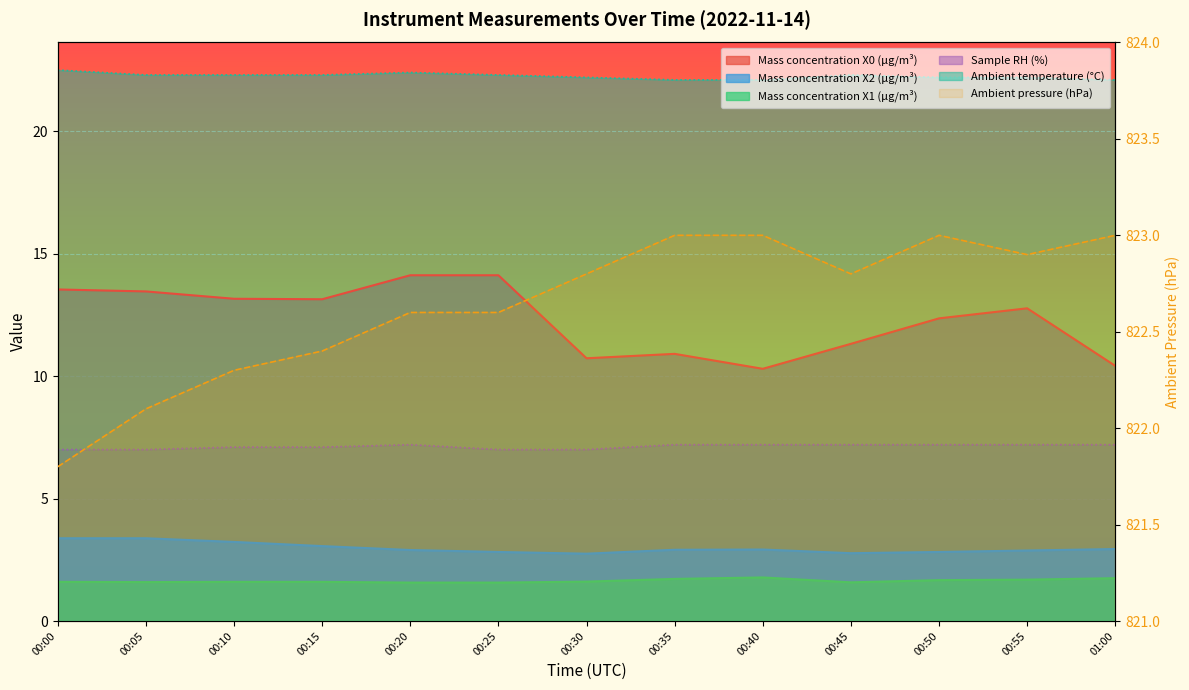

In Mass concentration X1 (μg/m³), how many points are higher than both neighbors (excluding endpoints)?

1